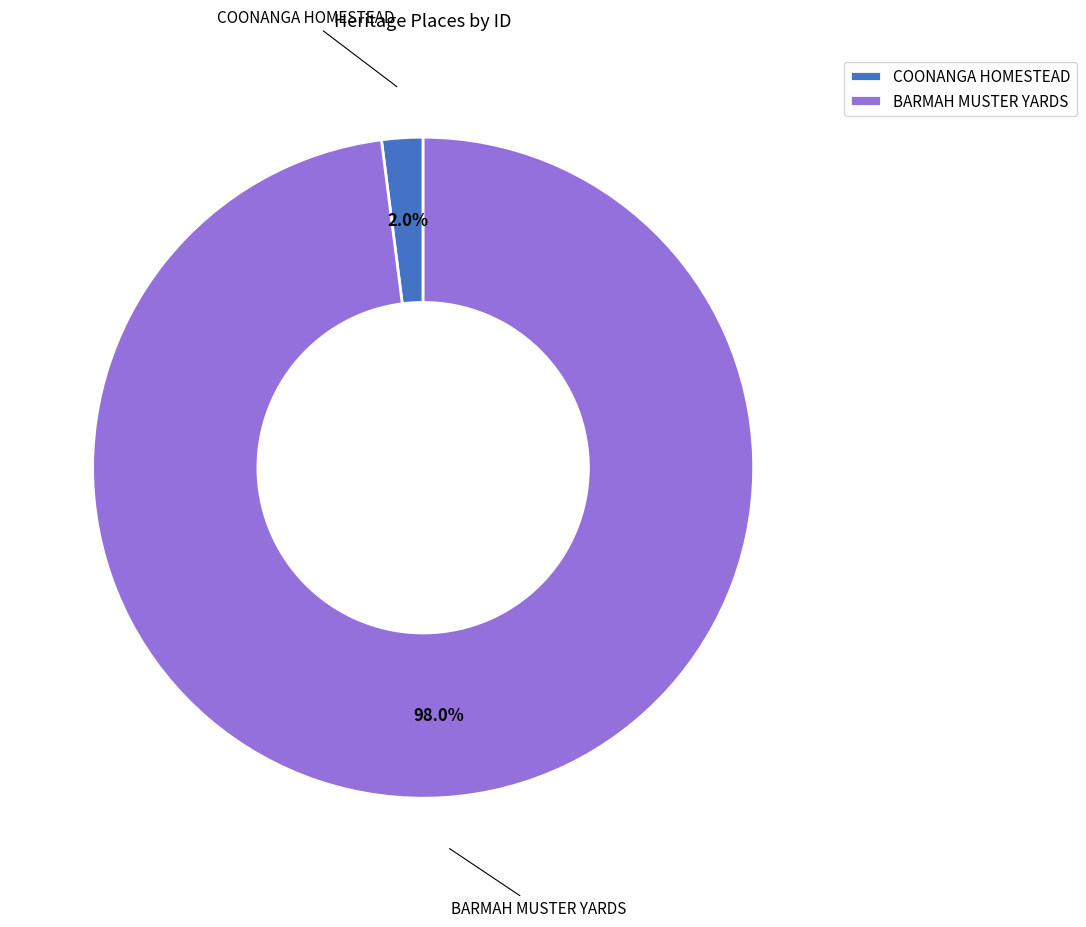

Which category has the biggest portion of the pie?

BARMAH MUSTER YARDS